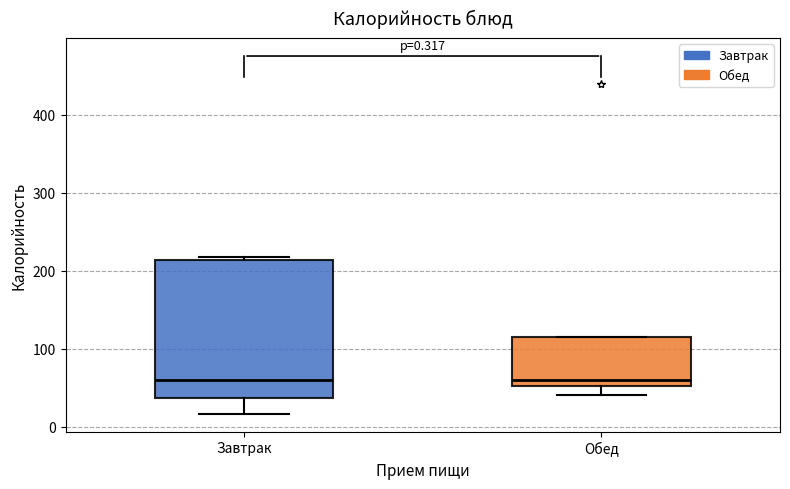

Comparing the boxes themselves (not the whiskers), which one is the tallest?

Завтрак